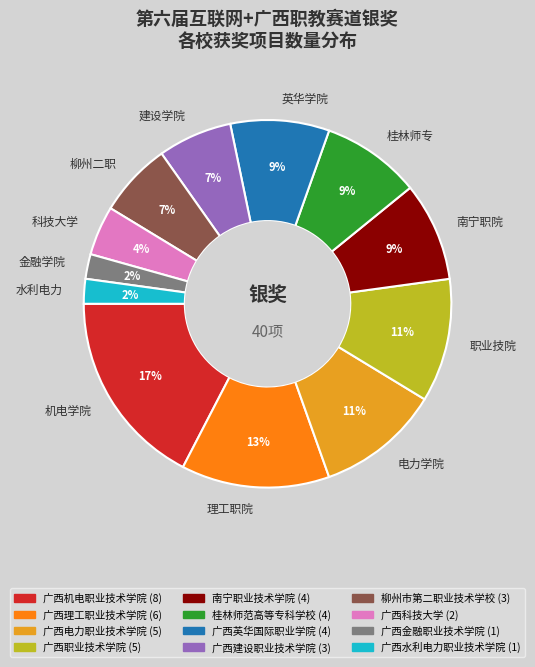

How many slices are in this pie chart?

12